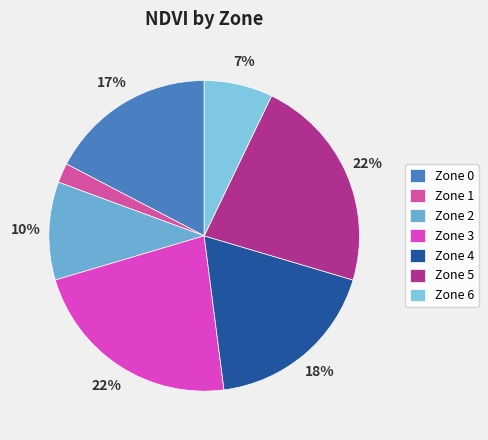

The Zone 0 slice represents 9% of the pie. True or false?

False